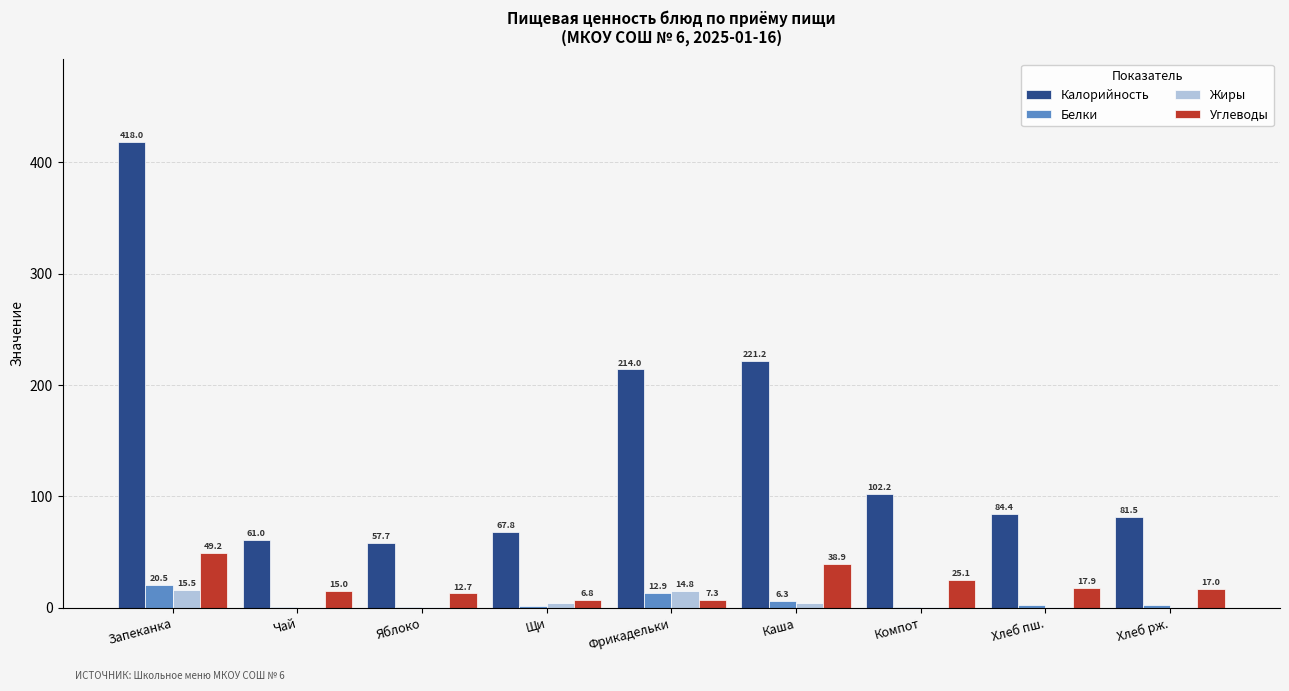

Which series changed the most between Хлеб пш. and Хлеб рж.?

Калорийность